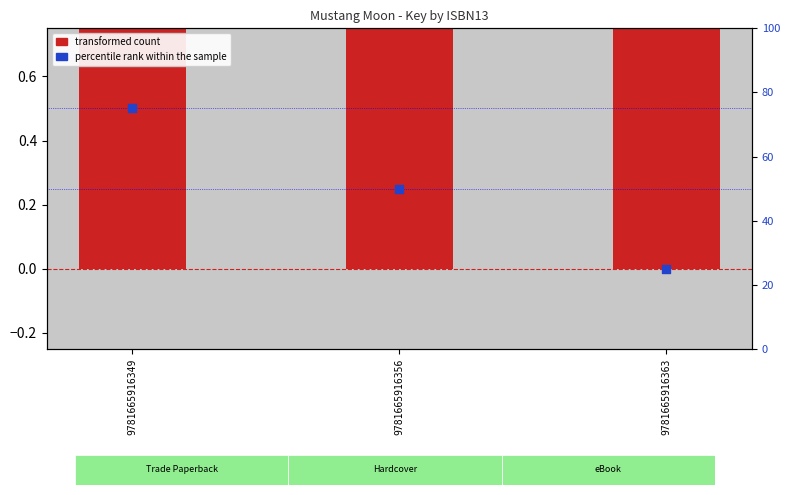

At which category is the sum across all series the highest?

9781665916349